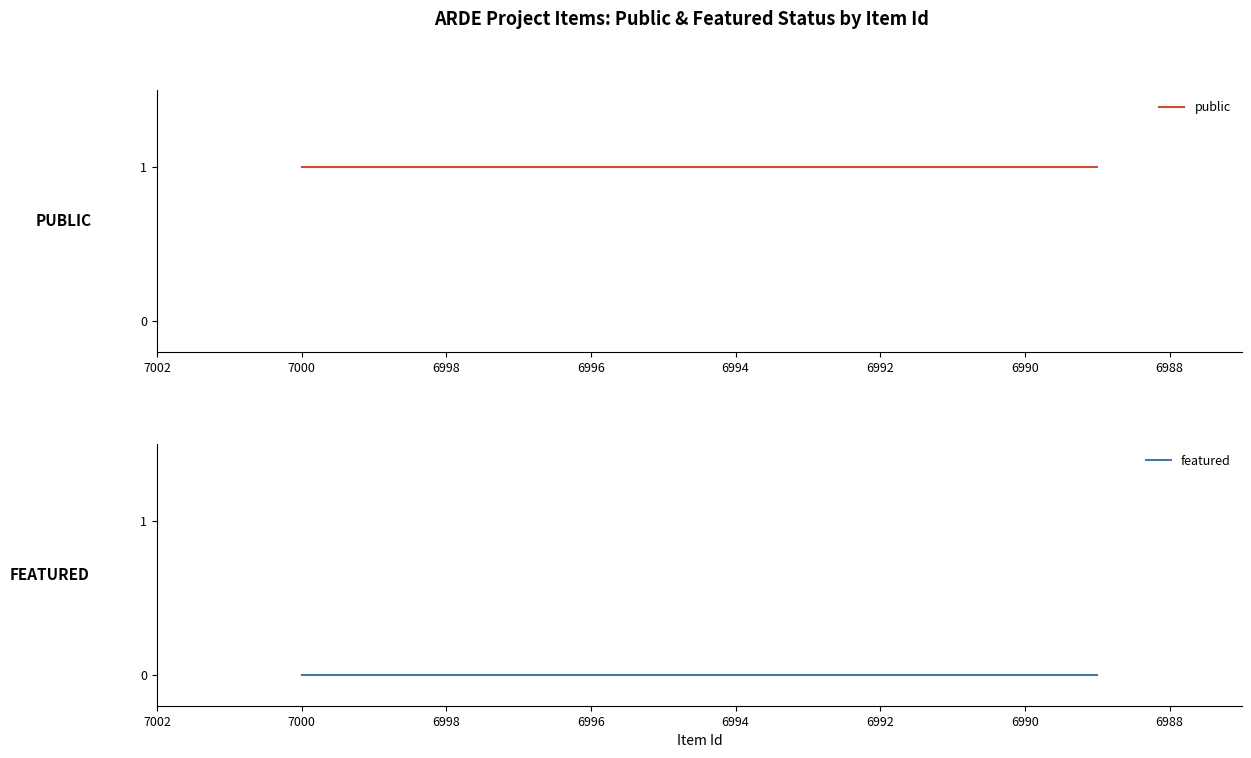

How many series are shown in this chart?

2